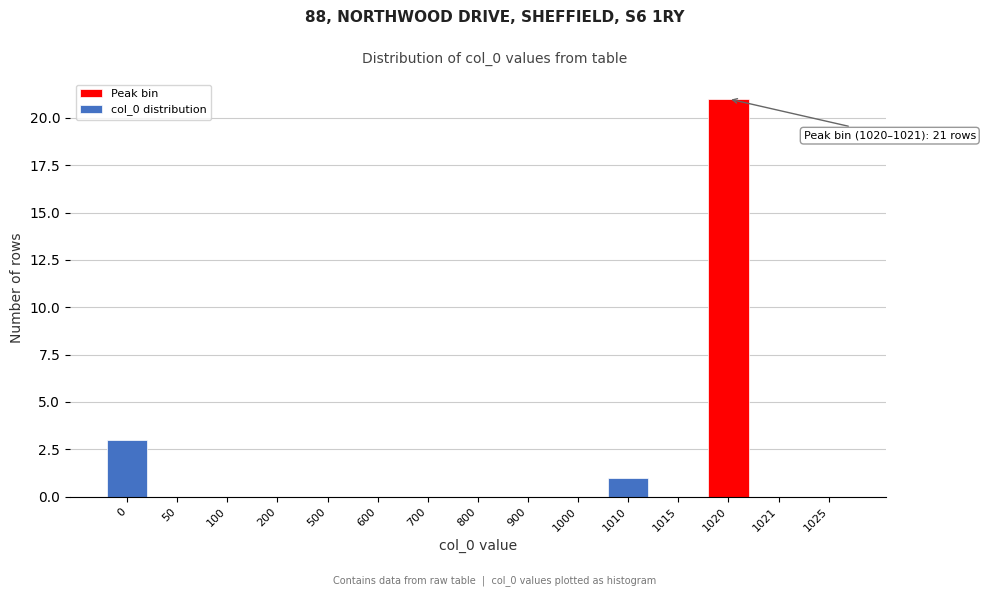

Reading left to right, list all the values displayed in this chart.

0=3	50=0	100=0	200=0	500=0	600=0	700=0	800=0	900=0	1000=0	1010=1	1015=0	1020=21	1021=0	1025=0